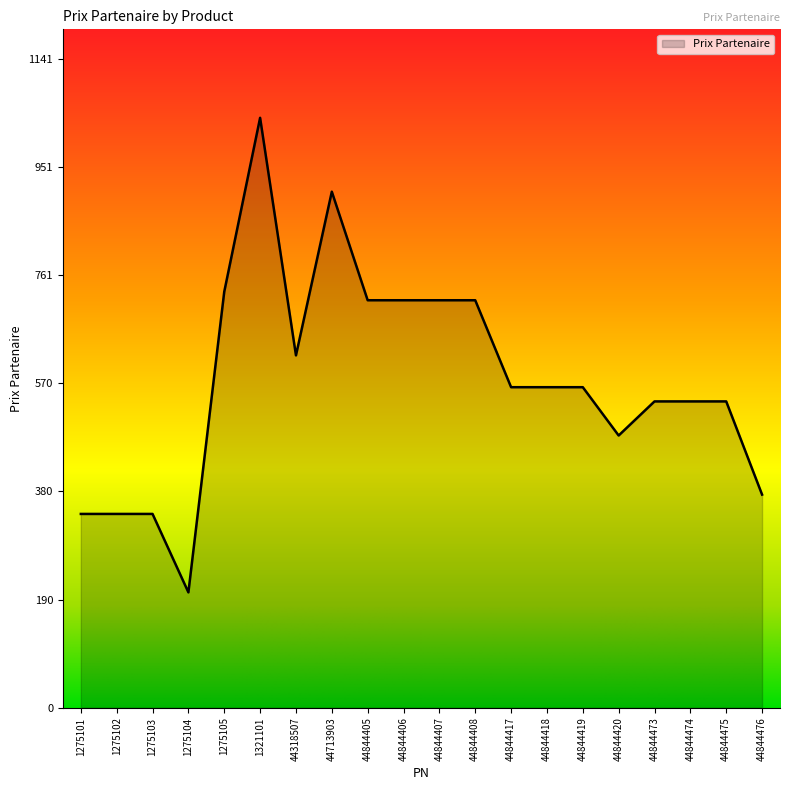

How many lines are shown in the chart?

1